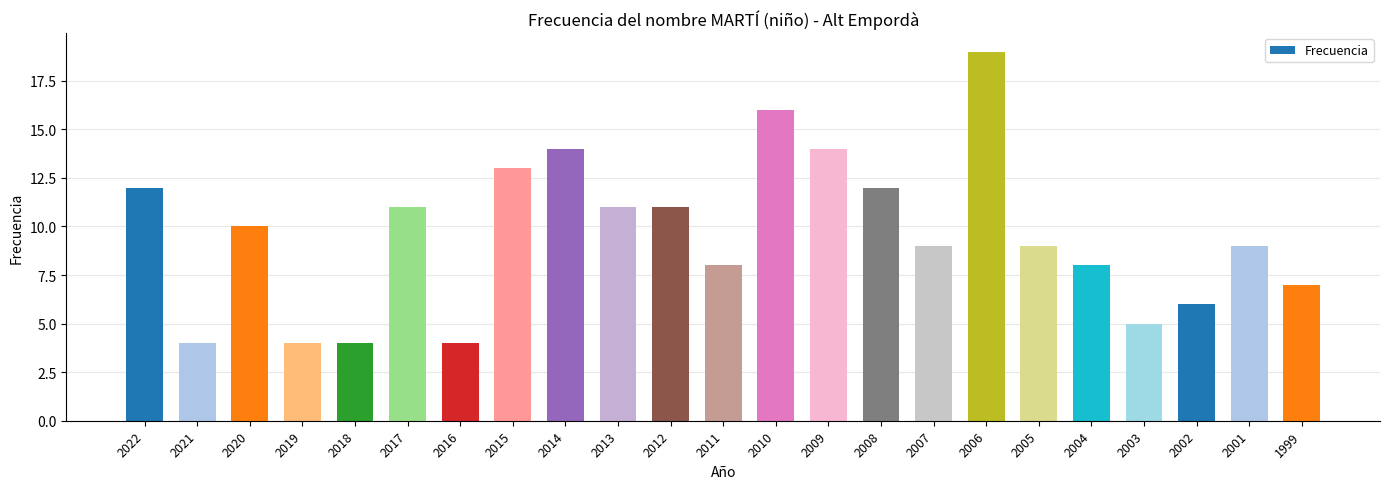

Does the chart contain any negative values?

No